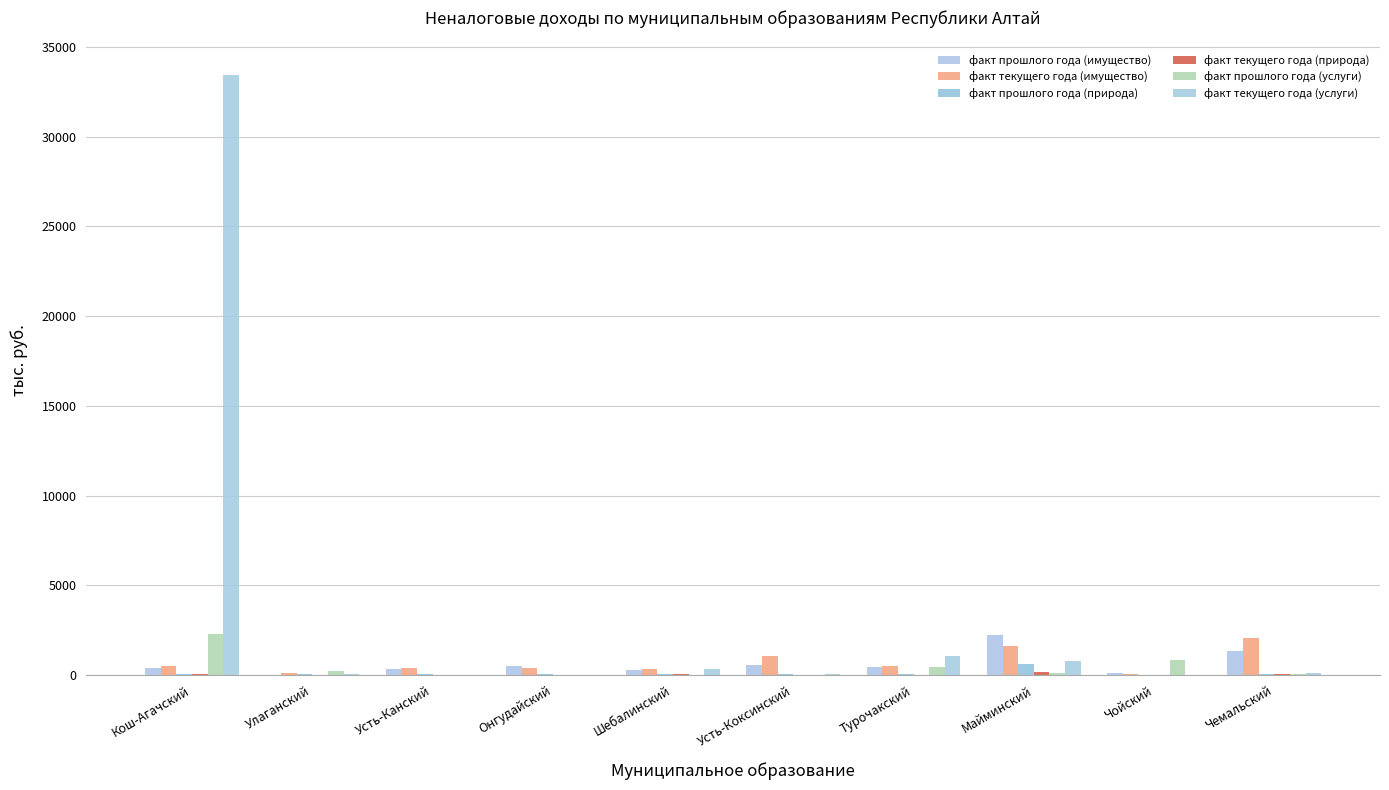

What is the total value across all series at Кош-Агачский?

36714.4